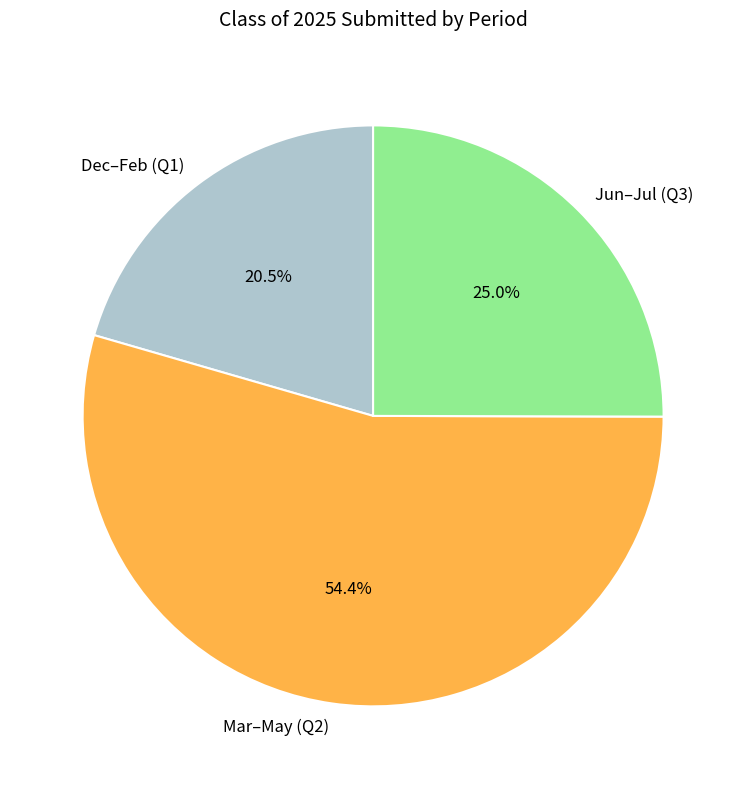

Between Dec–Feb (Q1) and Jun–Jul (Q3), which is larger?

Jun–Jul (Q3)